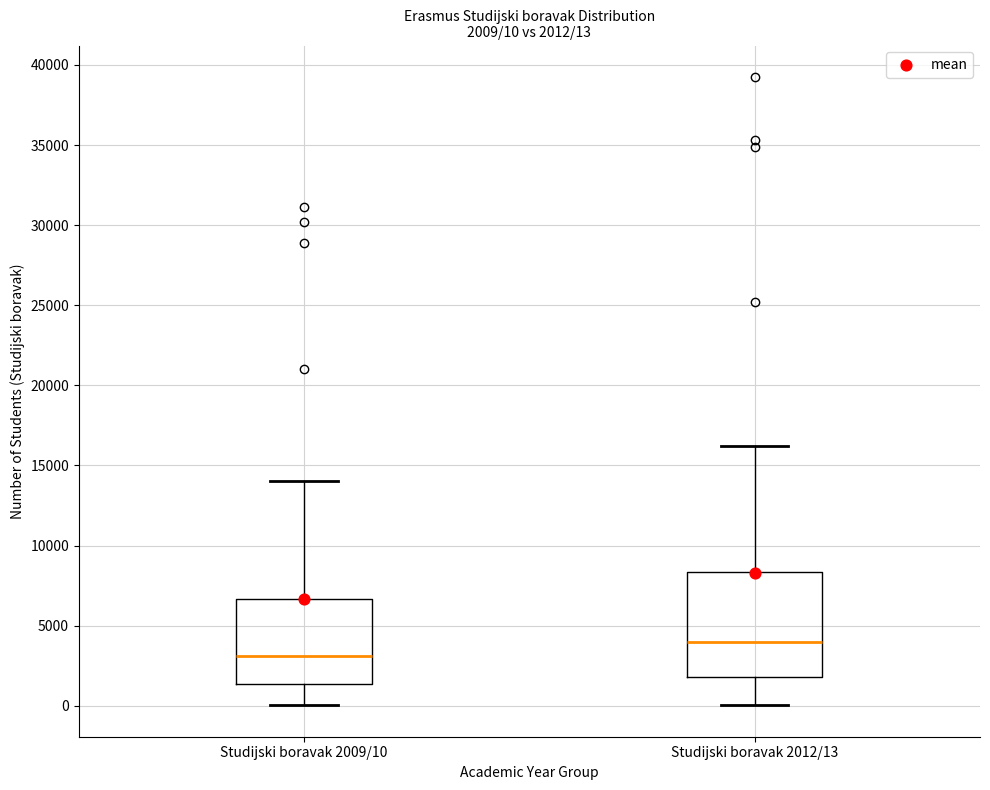

Which box has the lowest median line?

Studijski boravak 2009/10